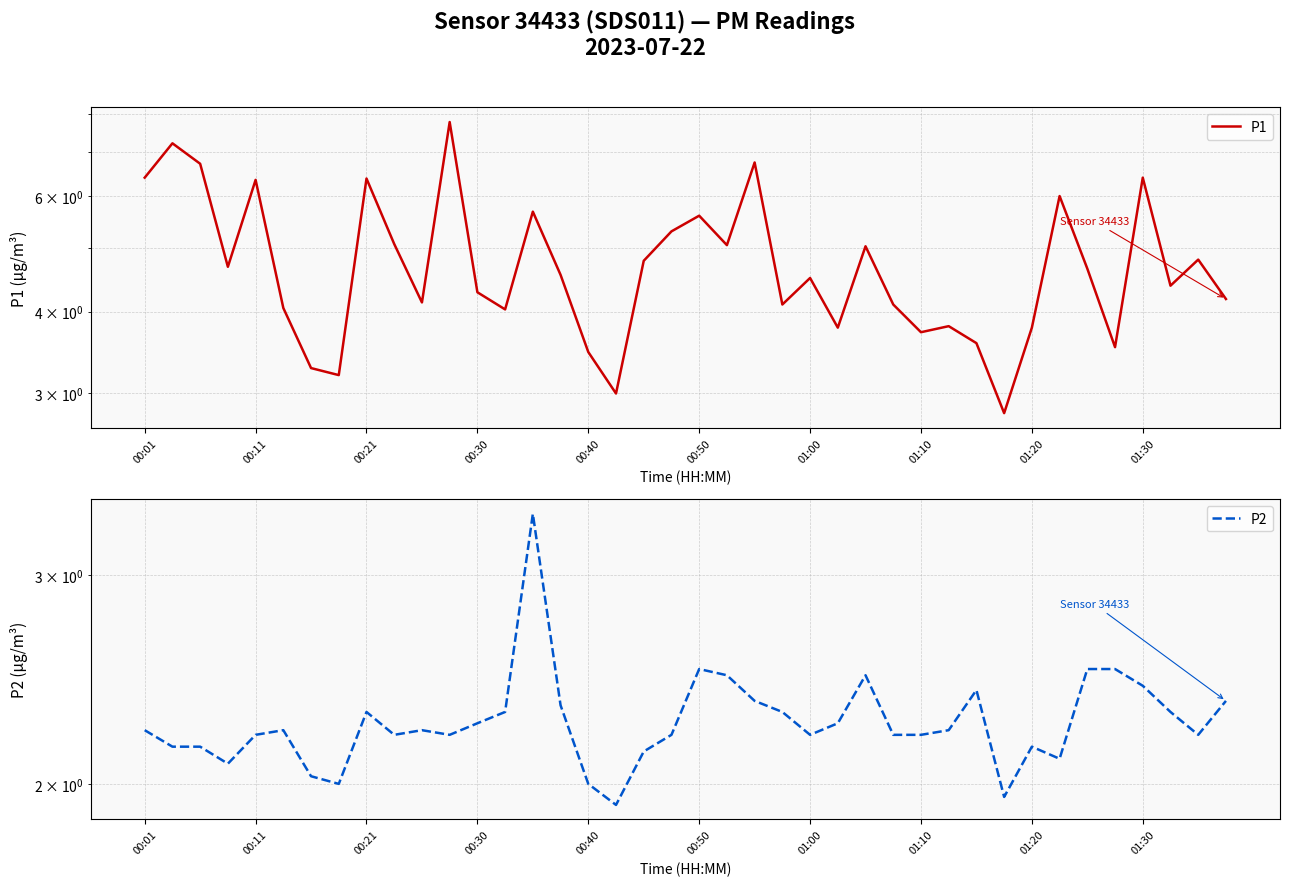

True or false: P2 and P1 cross at least once.

False